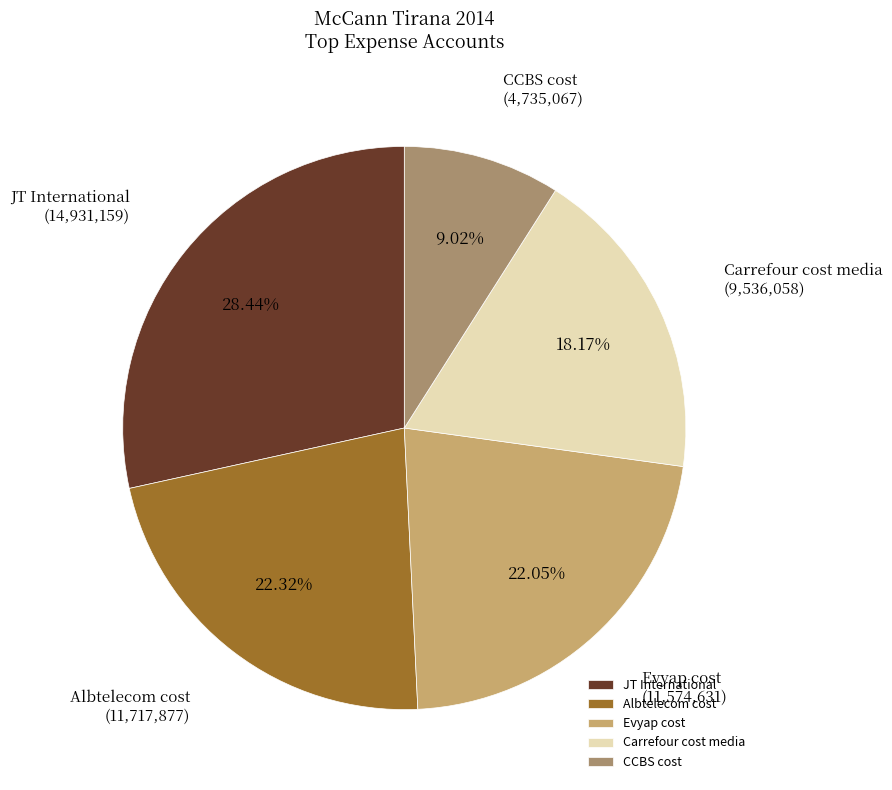

Is there a majority slice in this chart?

No